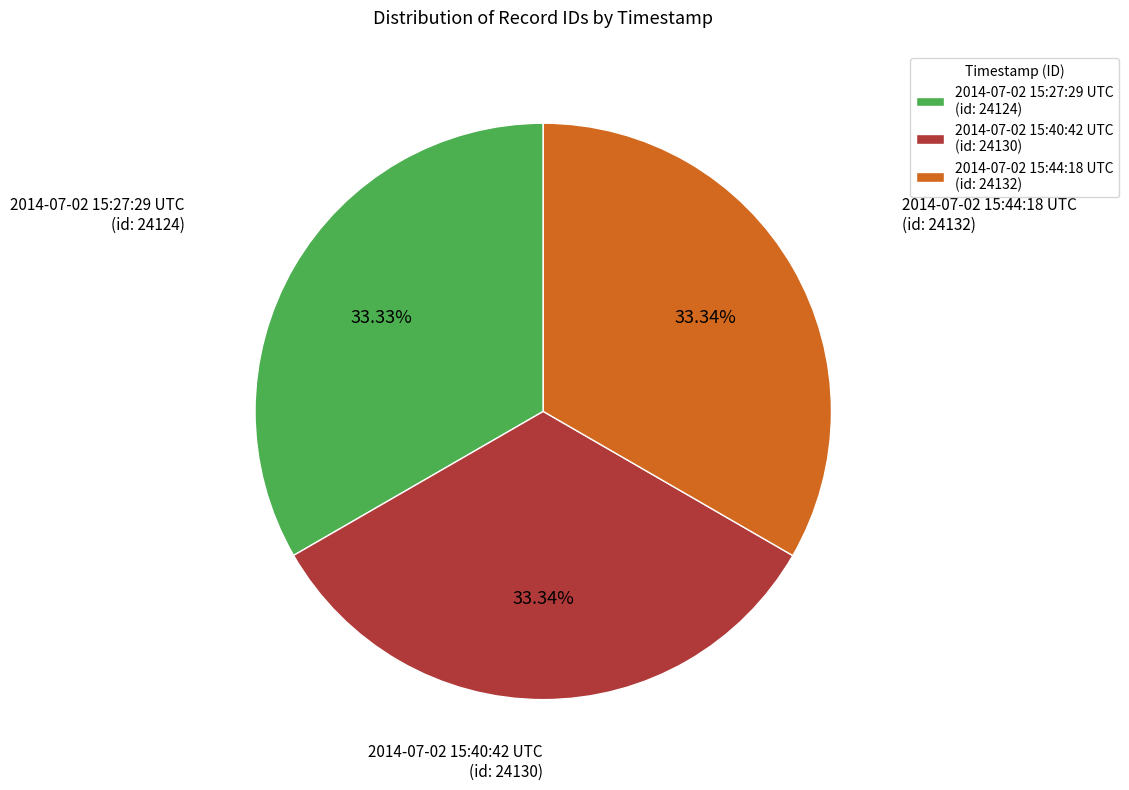

How many segments does this pie chart have?

3